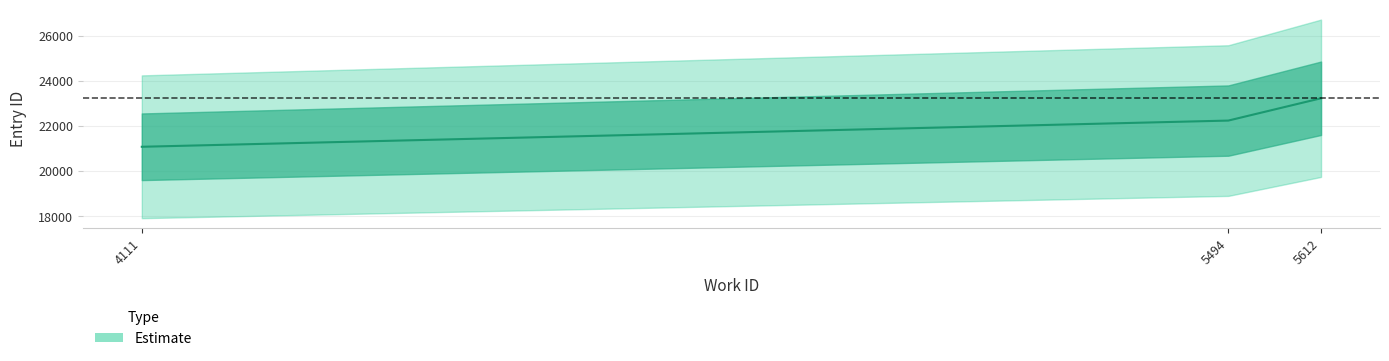

Approximately how many times larger is the value at 5494 compared to 5612?

1.0